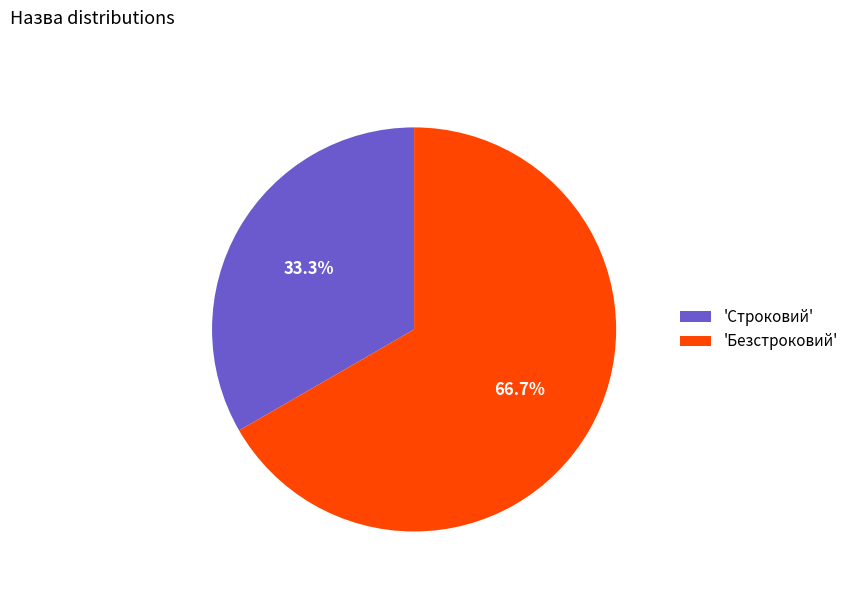

Rank the categories by value from highest to lowest.

'Безстроковий', 'Строковий'